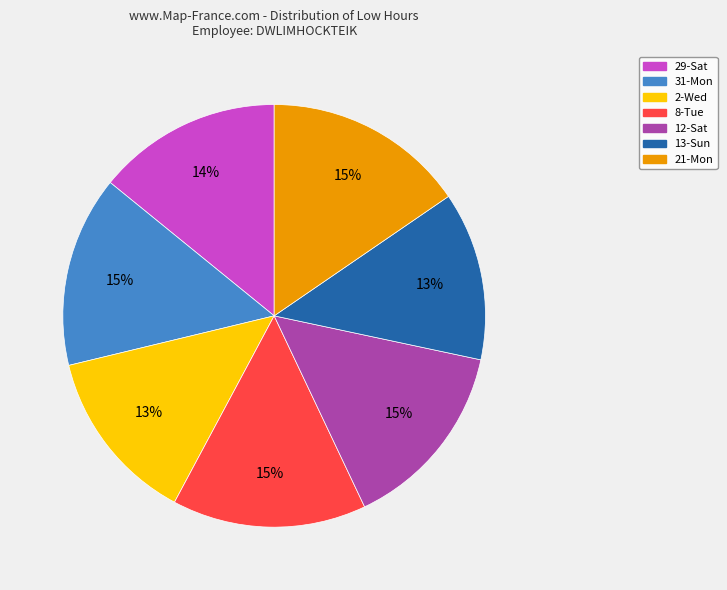

Does 8-Tue represent more than half of the total?

No